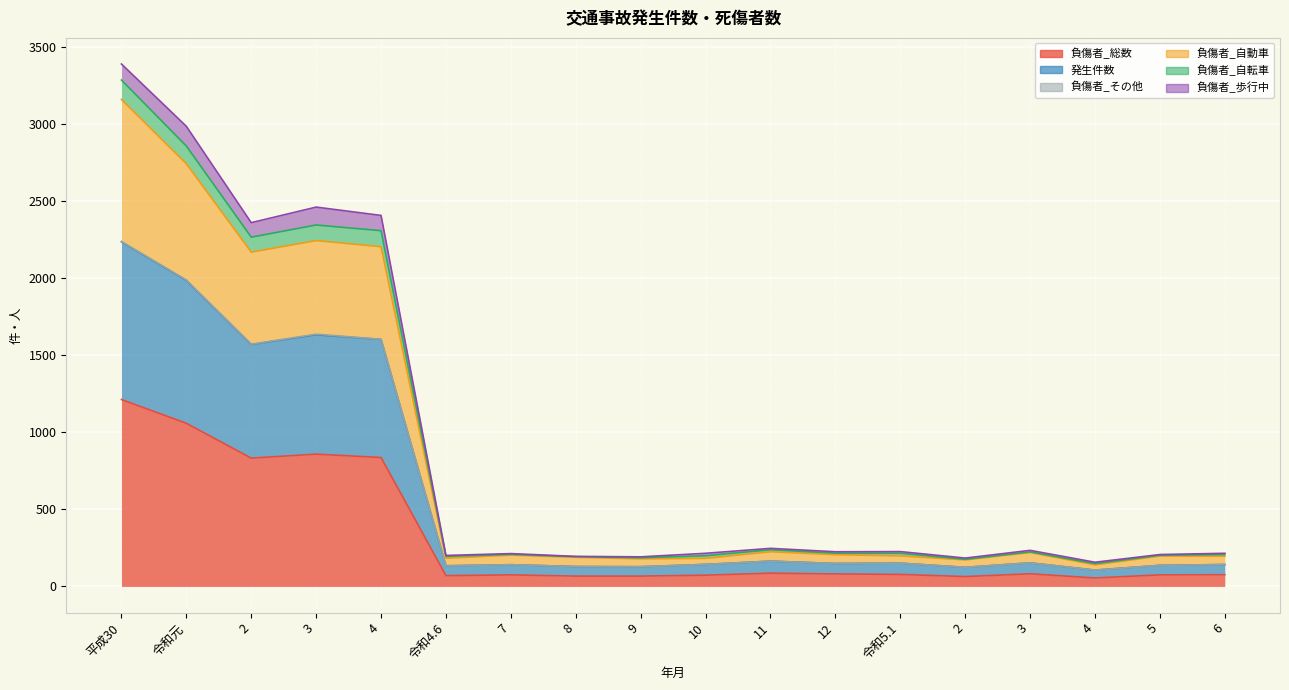

True or false: 発生件数 and 負傷者_自転車 cross at least once.

False